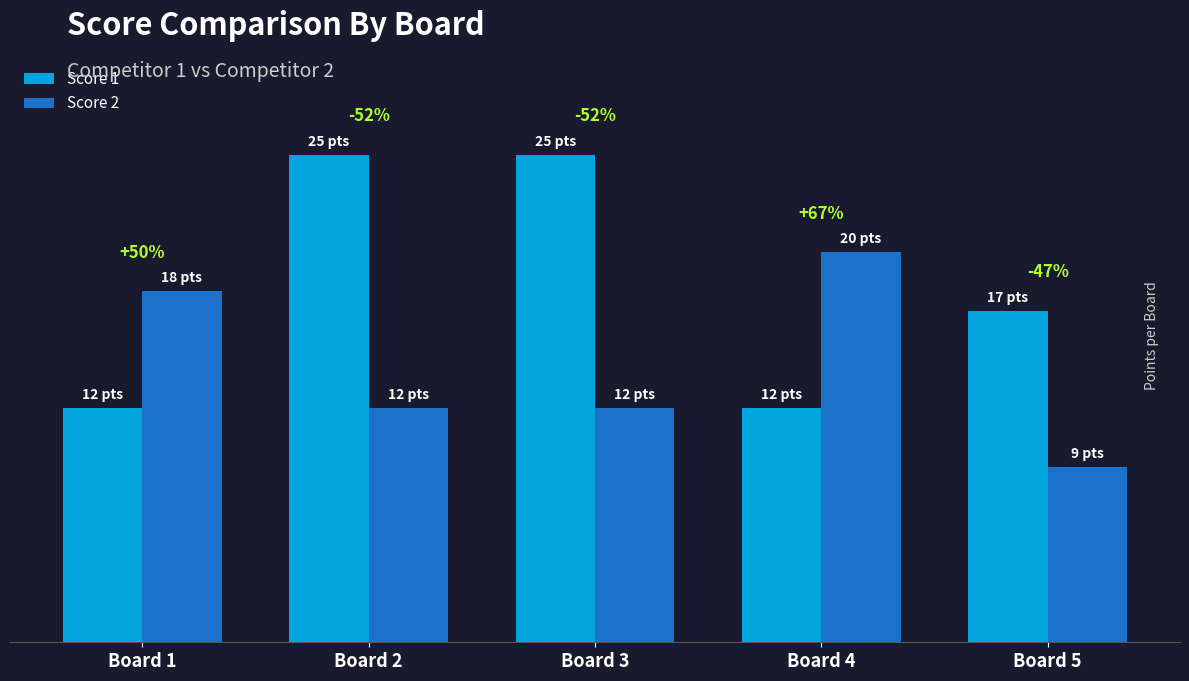

What is the total value across all series at Board 3?

37